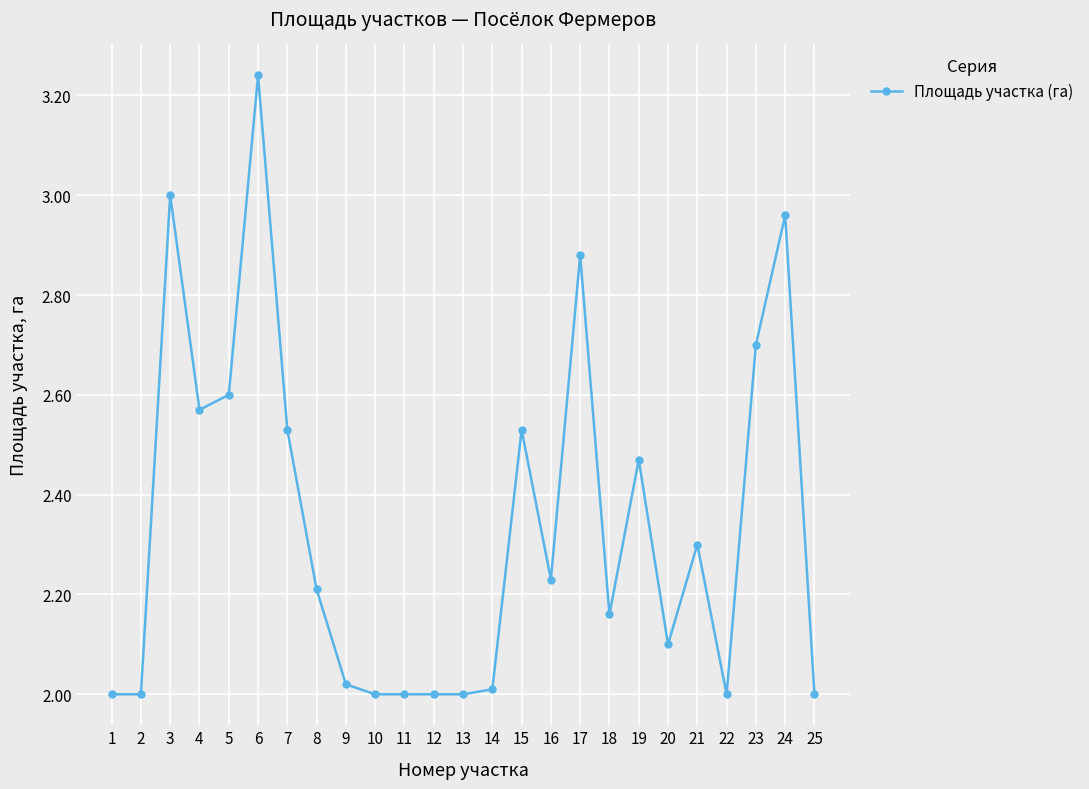

At which category does the chart reach its peak across all series?

6